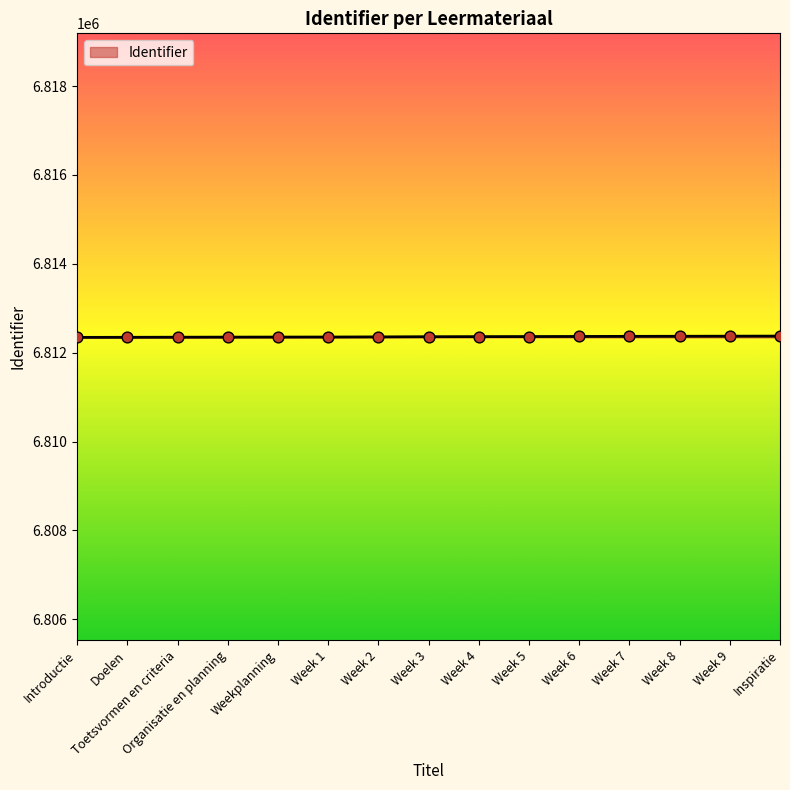

What is the change in value from Introductie to Week 5?

+19